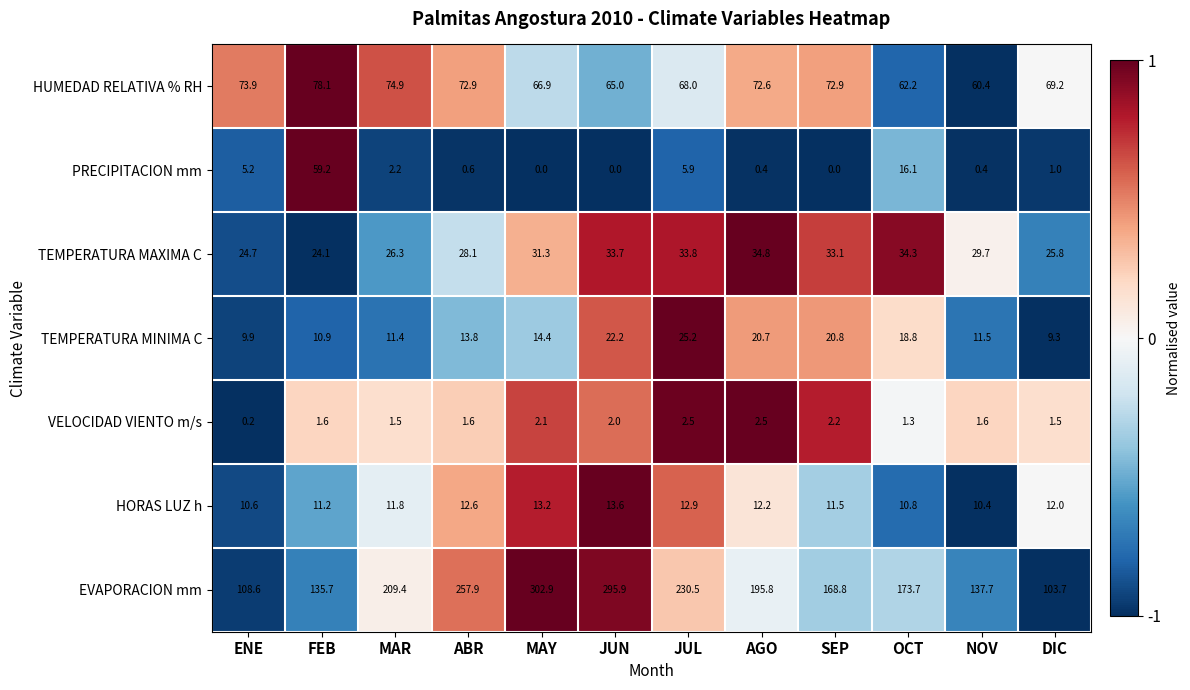

What is the greatest value displayed?

302.9